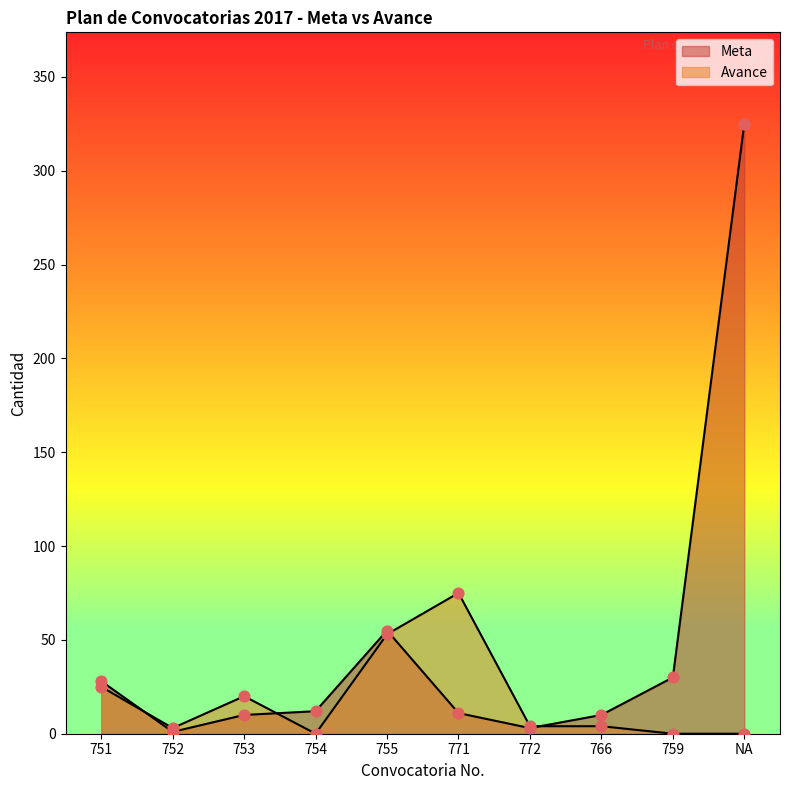

Which series has the largest total across all categories?

Meta